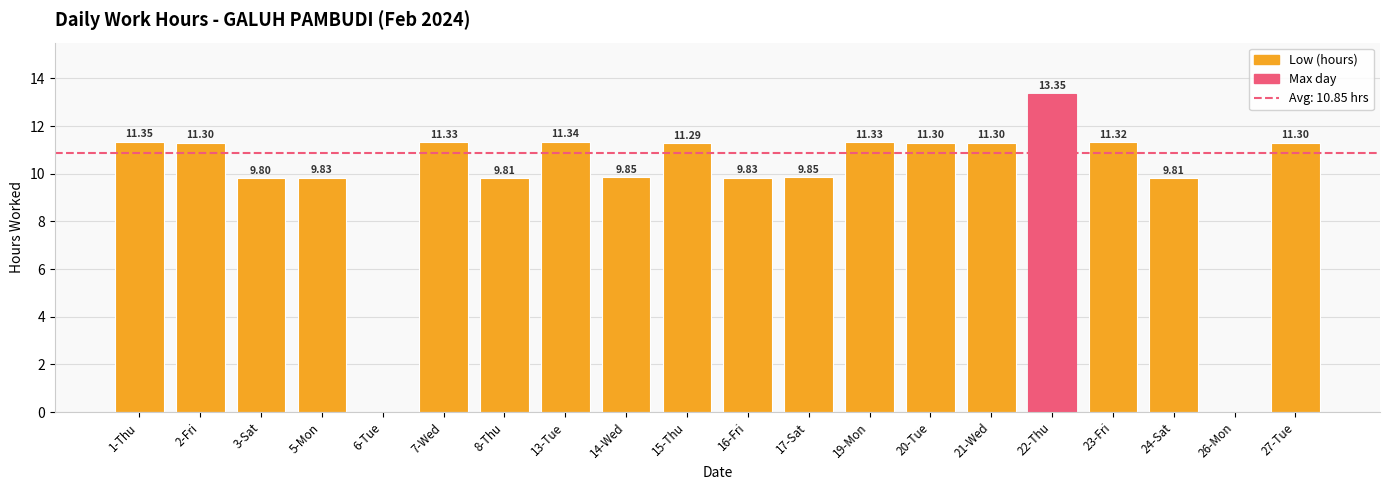

What is the sum of all values?

195.3